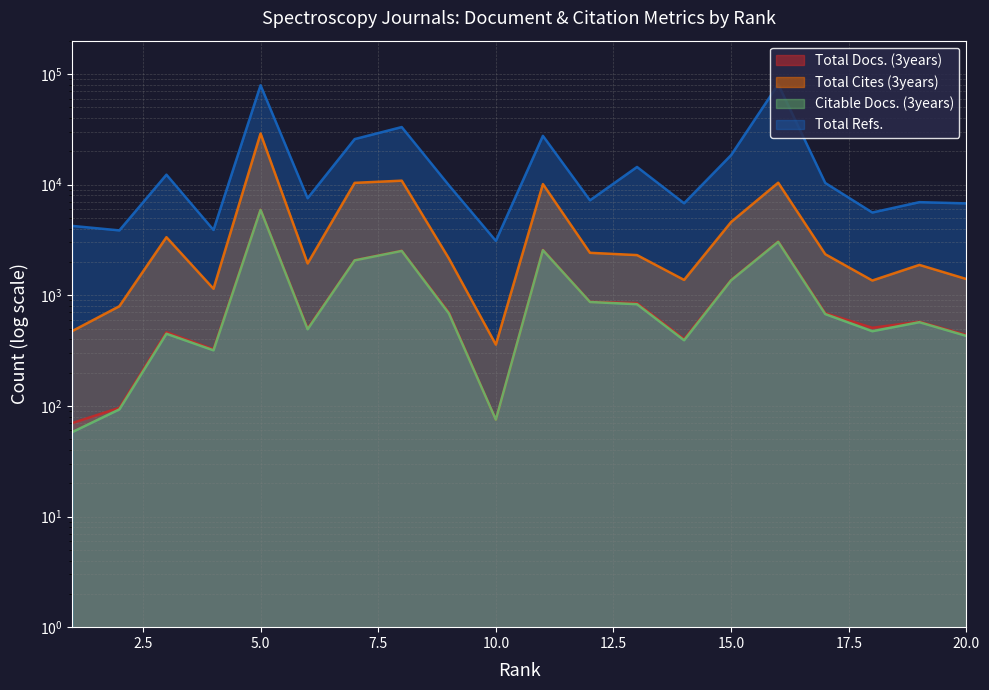

Rank the categories by Total Refs. value from highest to lowest.

16, 5, 8, 11, 7, 15, 13, 3, 17, 9, 6, 12, 19, 14, 20, 18, 1, 4, 2, 10